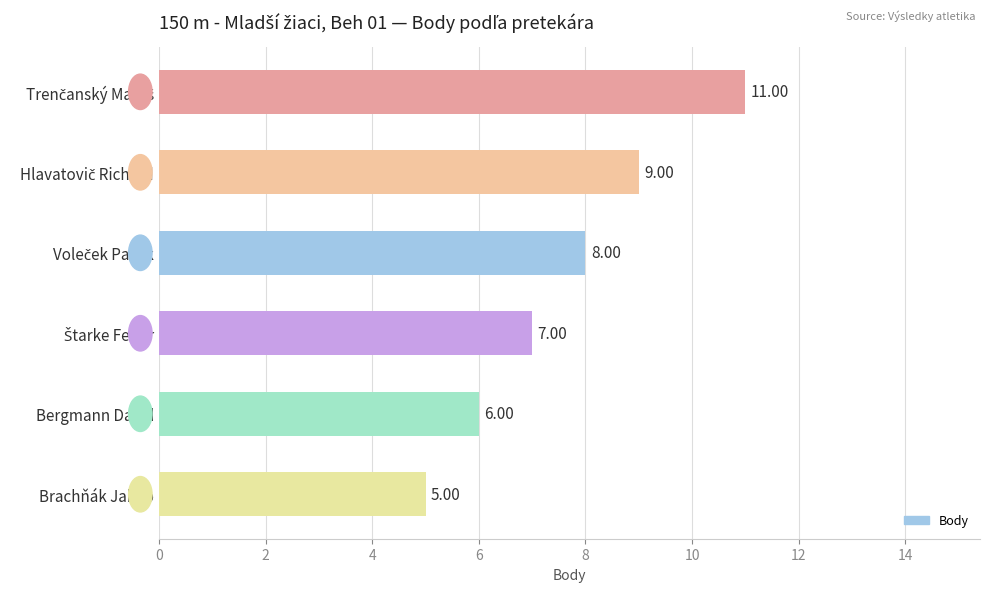

What is the sum of all values?

46